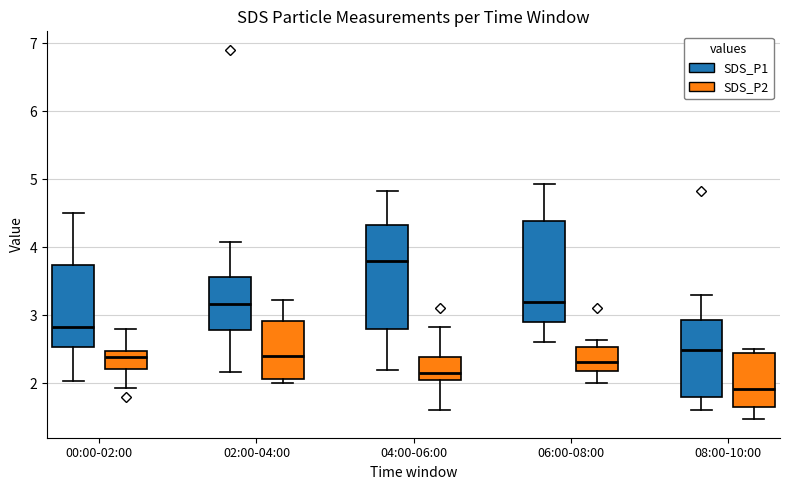

Where is the lower edge of the box for 04:00-06:00 (SDS_P2) on the y-axis? The values are not printed on the chart, so give them approximately, as read against the axis.

2.1